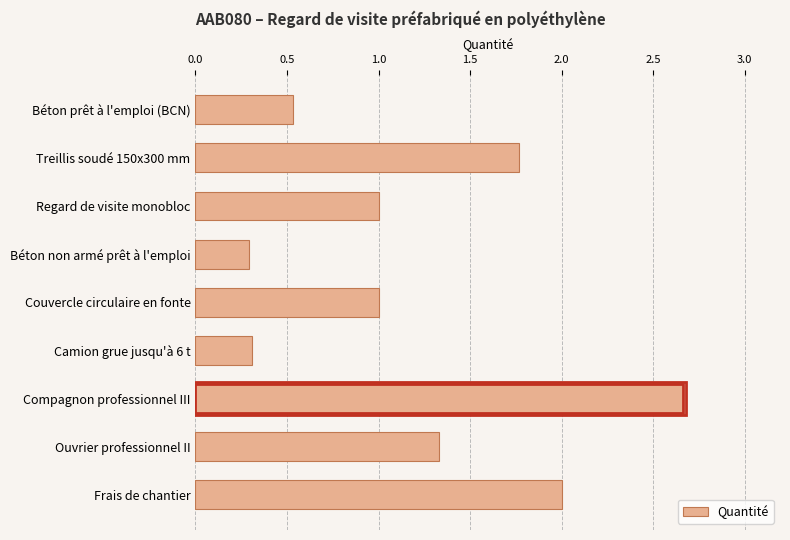

How many distinct data groups are displayed?

1